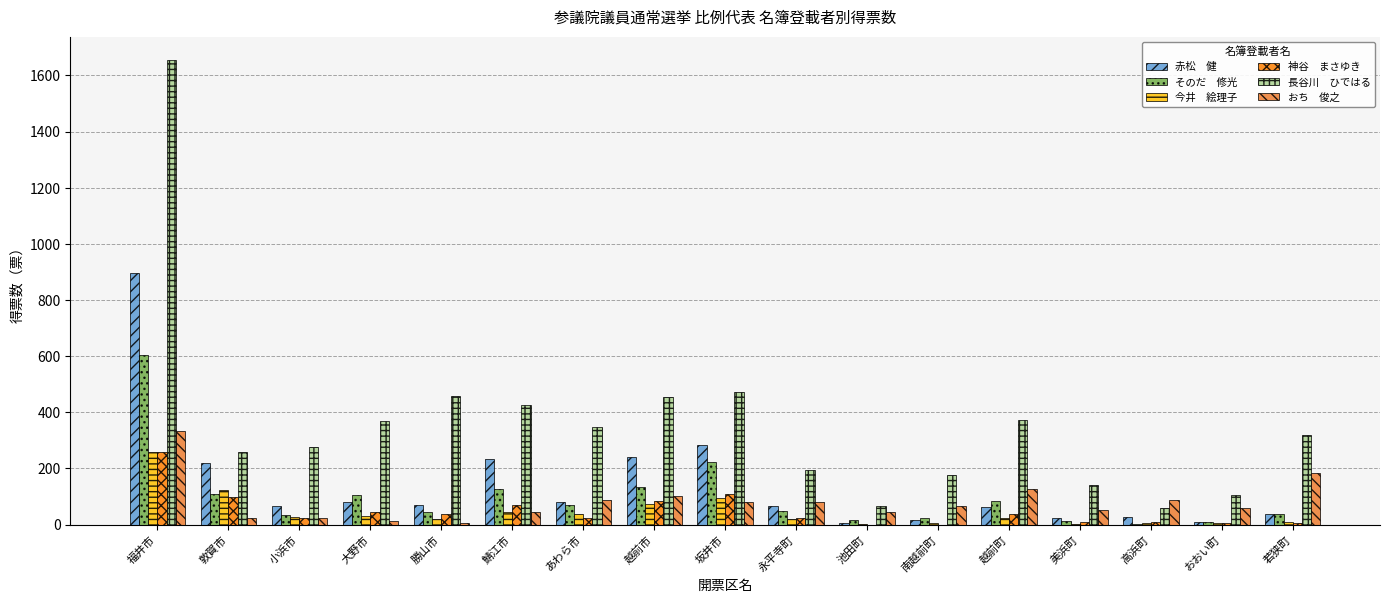

At which category is the sum across all series the highest?

福井市